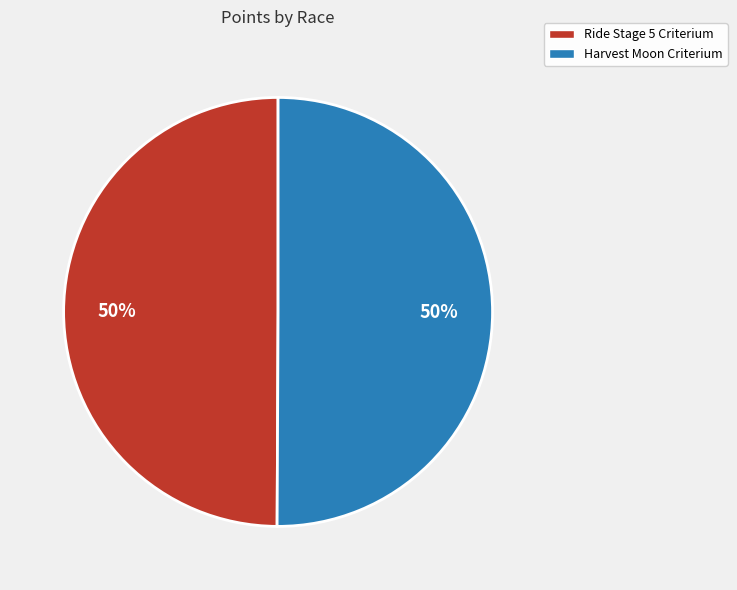

To the nearest percent, what portion does Ride Stage 5 Criterium represent?

50%